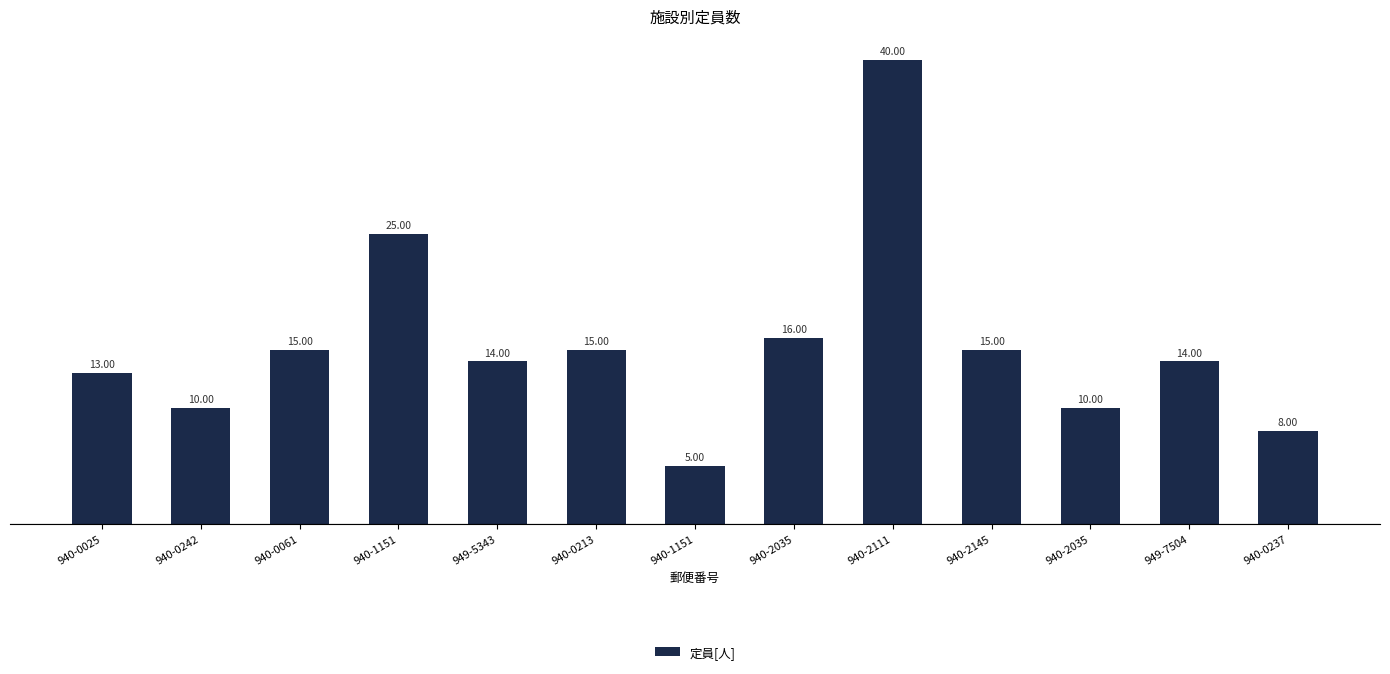

Rank the categories by value from lowest to highest.

940-1151, 940-0237, 940-0242, 940-2035, 940-0025, 949-5343, 949-7504, 940-0061, 940-0213, 940-2145, 940-2035, 940-1151, 940-2111